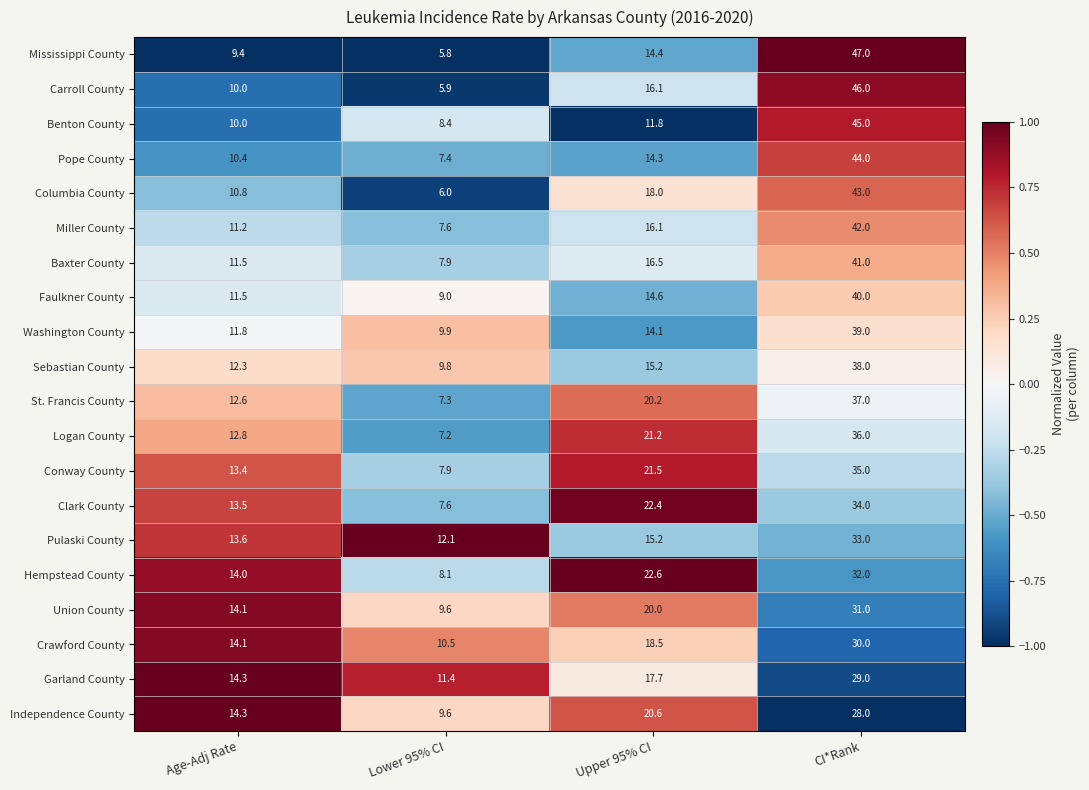

At which category does the chart reach its minimum across all series?

Lower 95% CI